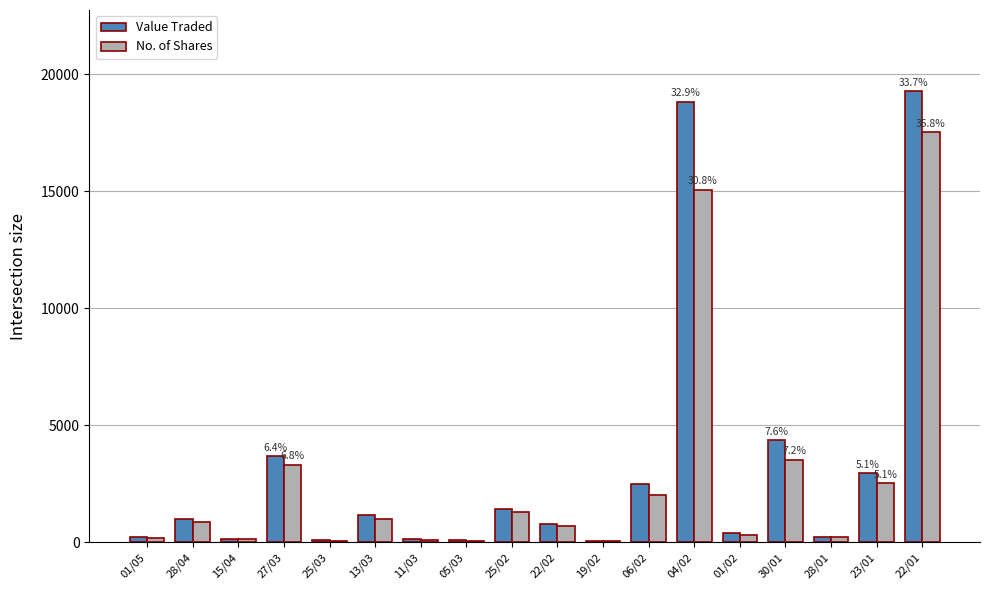

At which category is the sum across all series the highest?

22/01